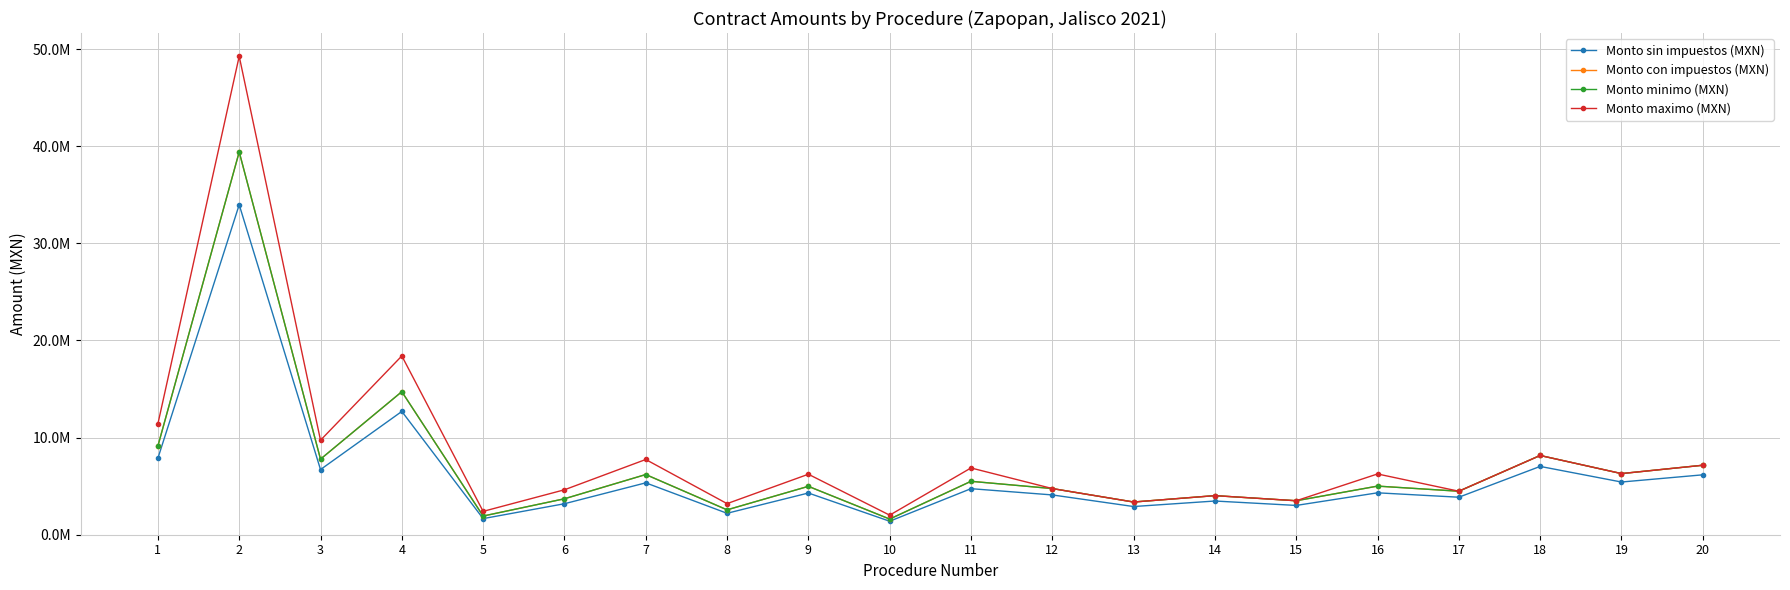

Rank the series at 20 from lowest to highest value.

Monto sin impuestos (MXN), Monto con impuestos (MXN), Monto minimo (MXN), Monto maximo (MXN)